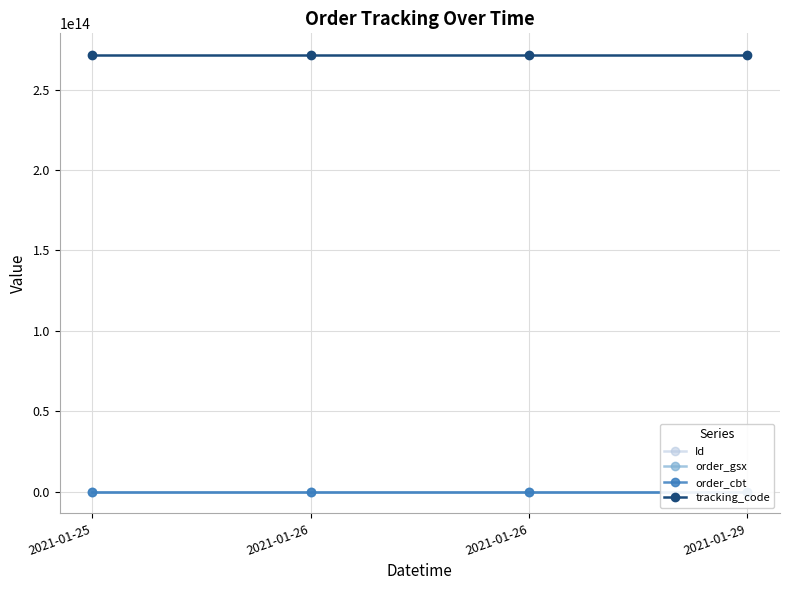

What is the total value across all series at 2021-01-29?

271437088295381